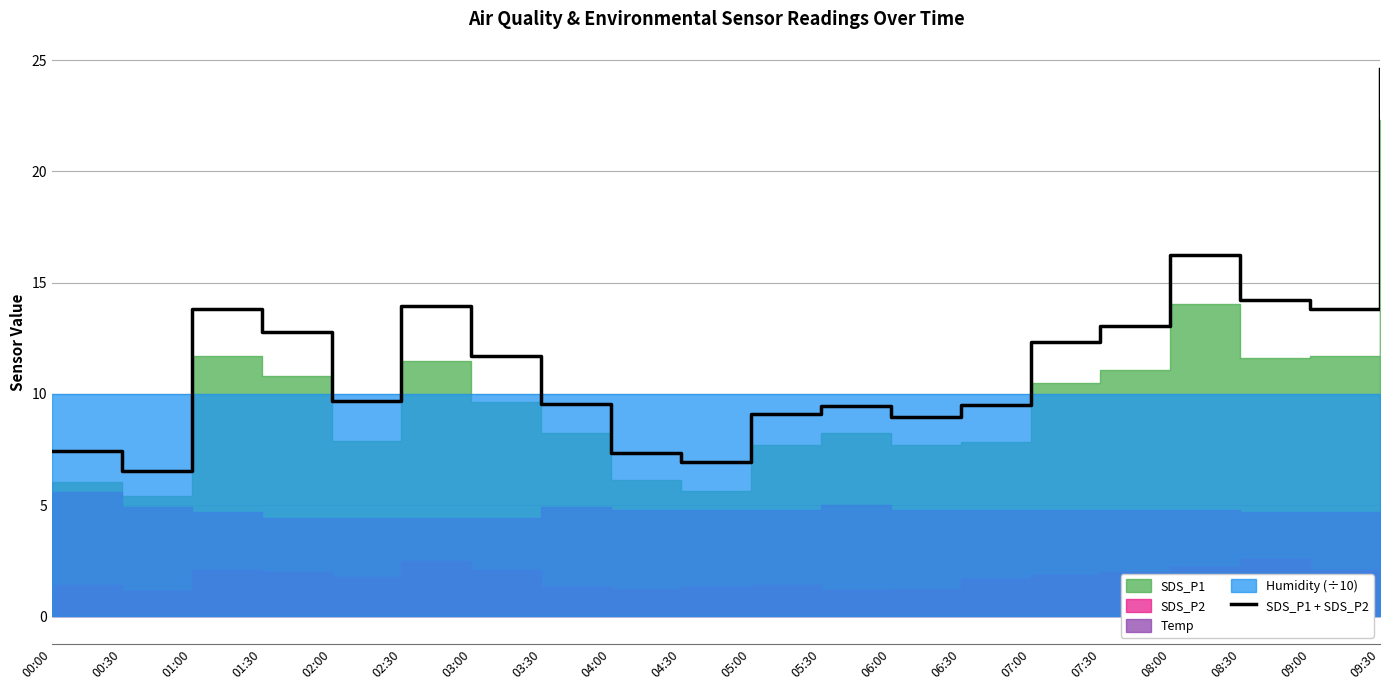

The chart shows a value of 5.9 at 03:30. True or false?

False